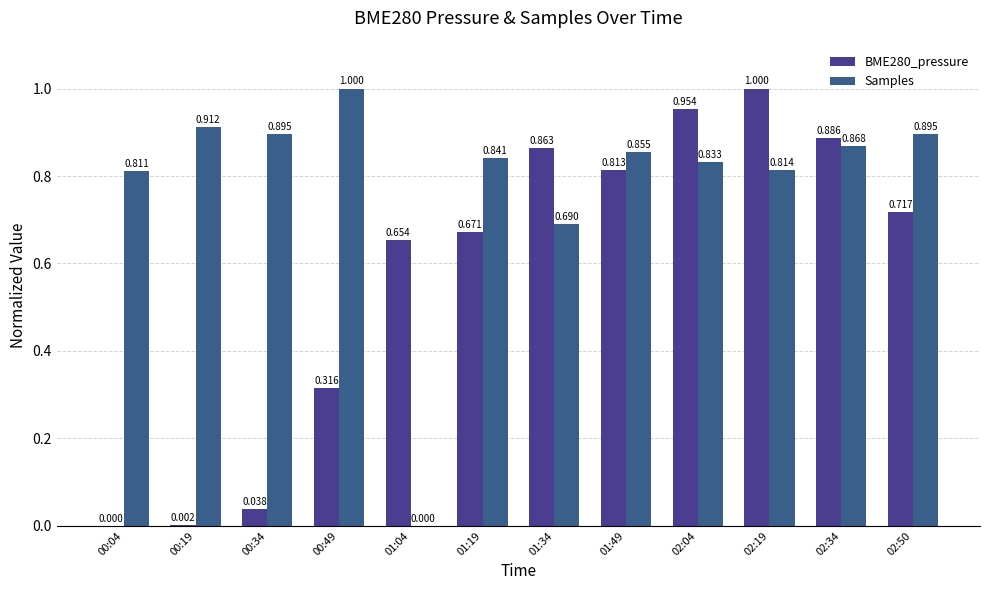

Reading left to right, transcribe all the data shown in this chart.

BME280_pressure: 0.0	0.0	0.0	0.3	0.7	0.7	0.9	0.8	1.0	1.0	0.9	0.7
Samples: 0.8	0.9	0.9	1.0	0.0	0.8	0.7	0.9	0.8	0.8	0.9	0.9